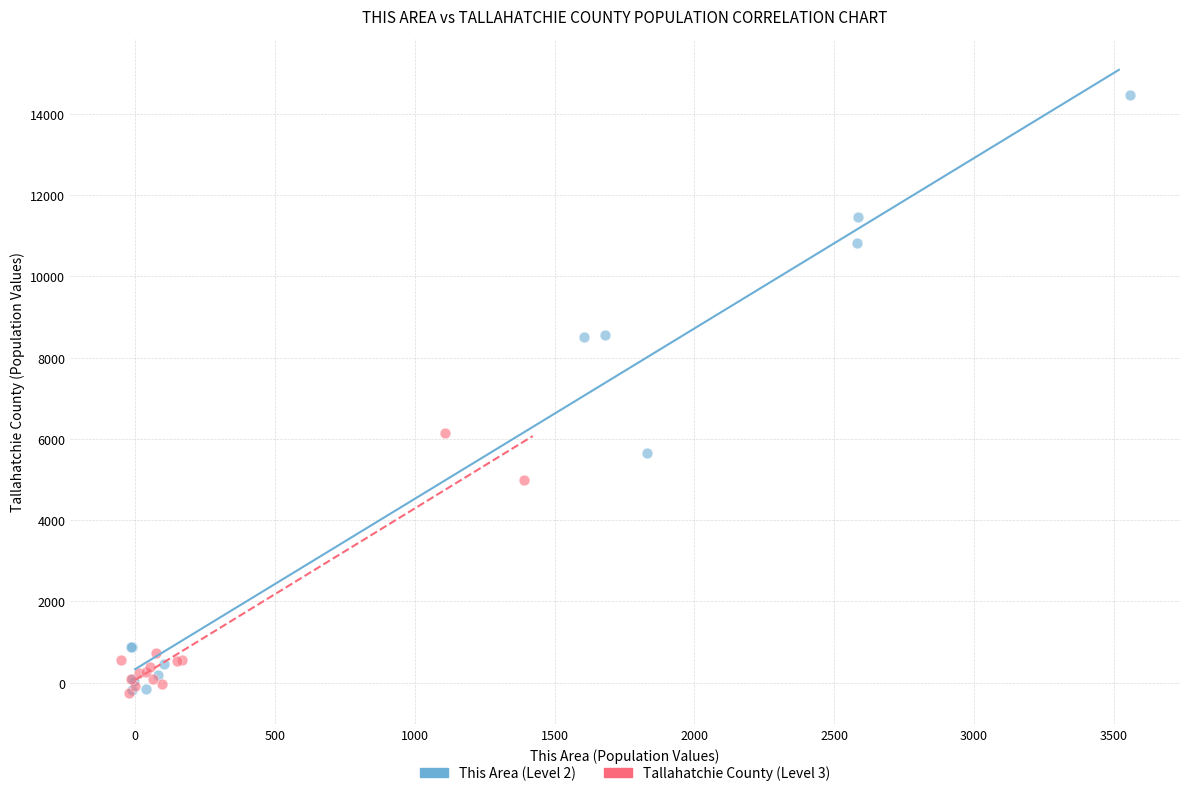

What are all the series names shown in the legend?

This Area (Level 2), Tallahatchie County (Level 3)